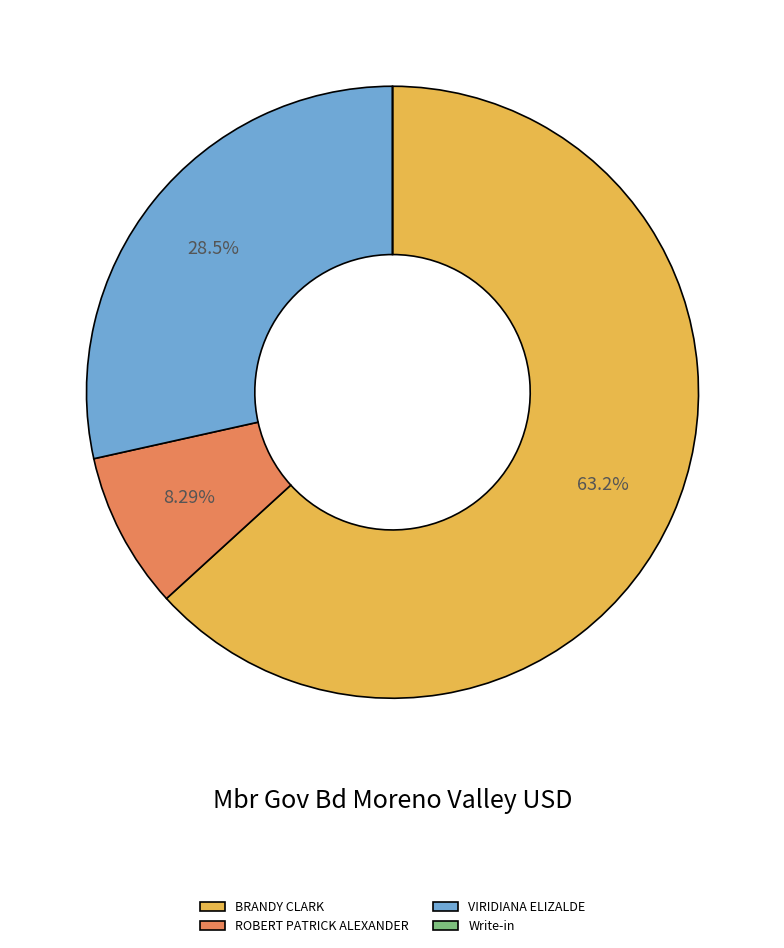

Is it true that ROBERT PATRICK ALEXANDER is 8% of the pie?

True